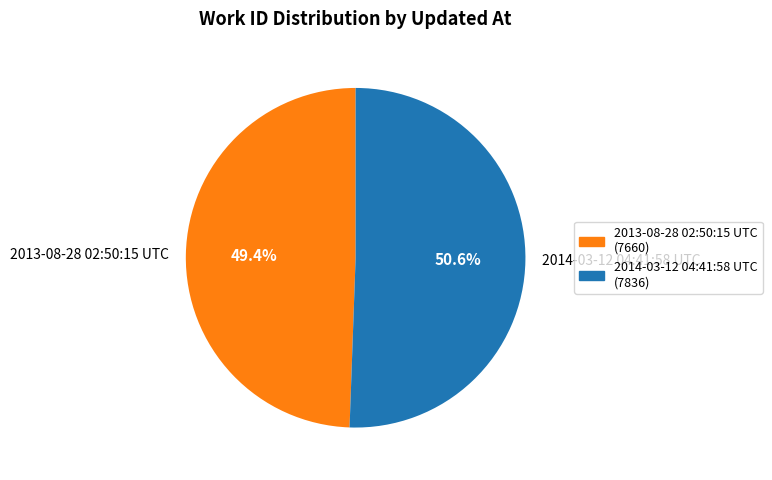

Which slice represents more than half of the pie?

2014-03-12 04:41:58 UTC